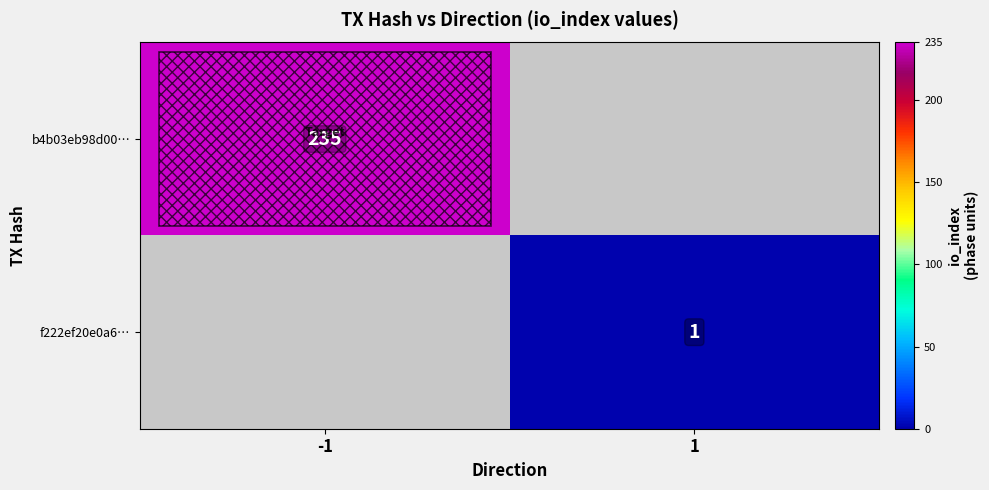

Is it true that b4b03eb98d00… equals 321 at -1?

False